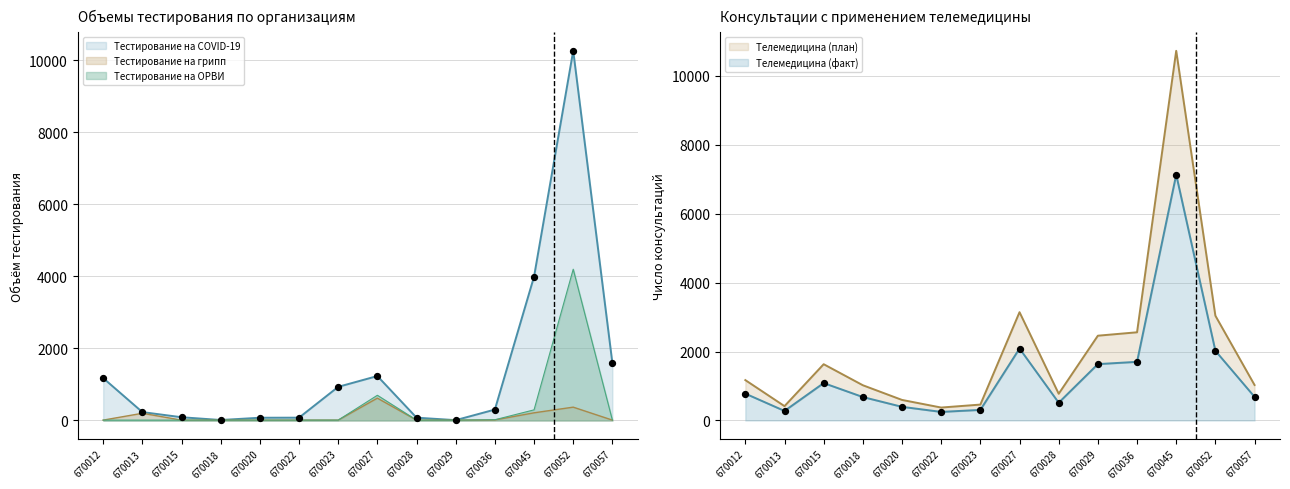

Which series reaches the minimum Y coordinate?

Тестирование на COVID-19